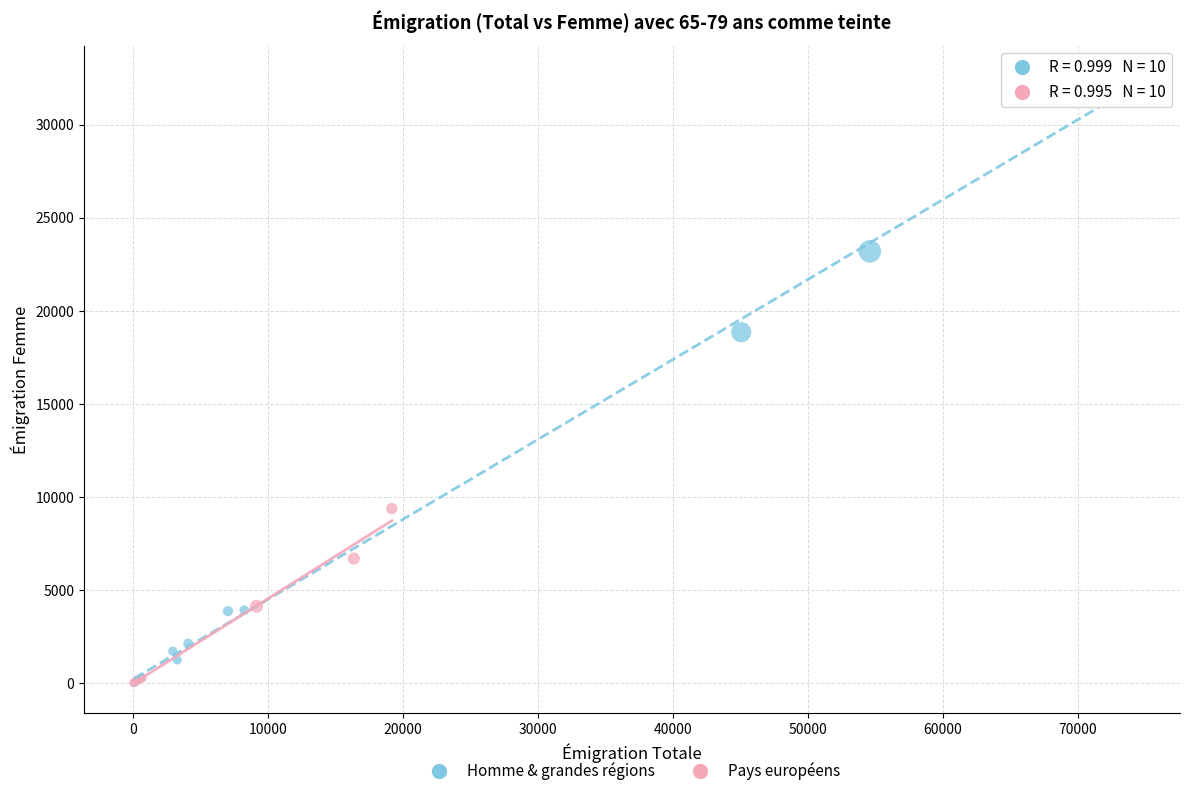

Which series has the largest Y range (max minus min)?

Homme & grandes régions